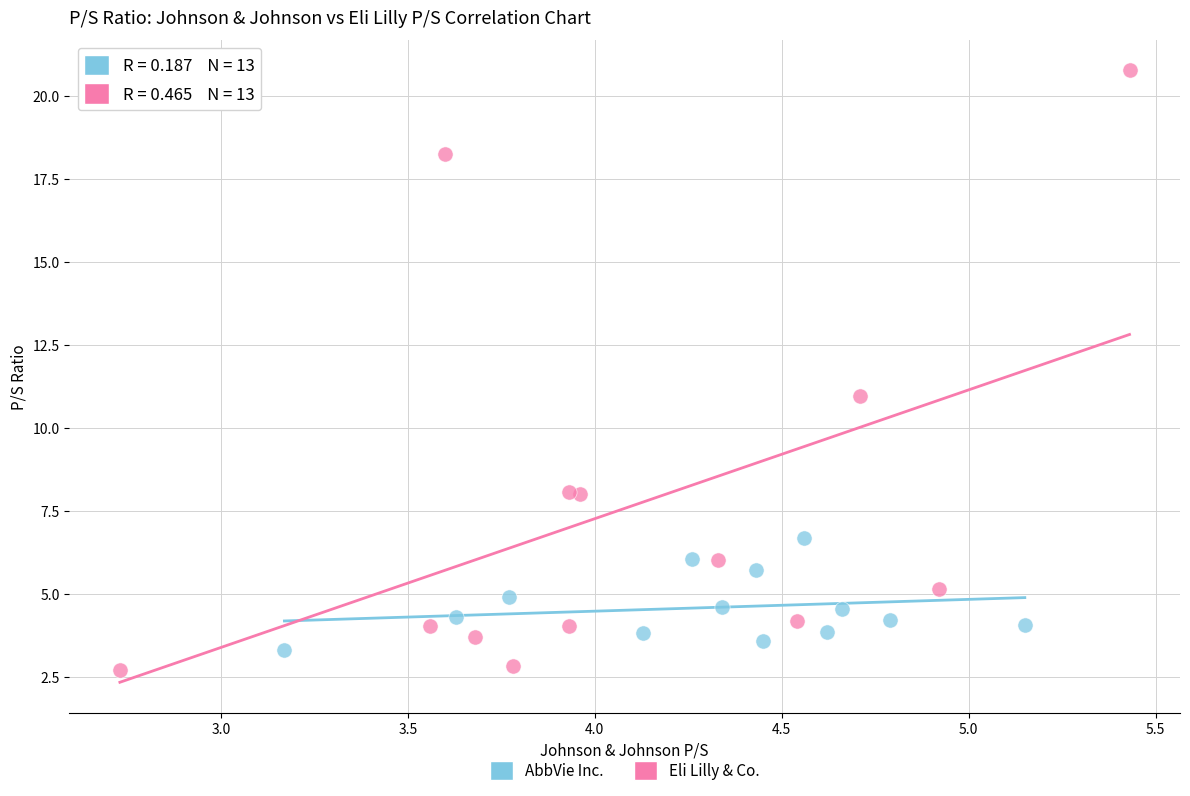

Which series contains the lowest Y value?

Eli Lilly & Co.